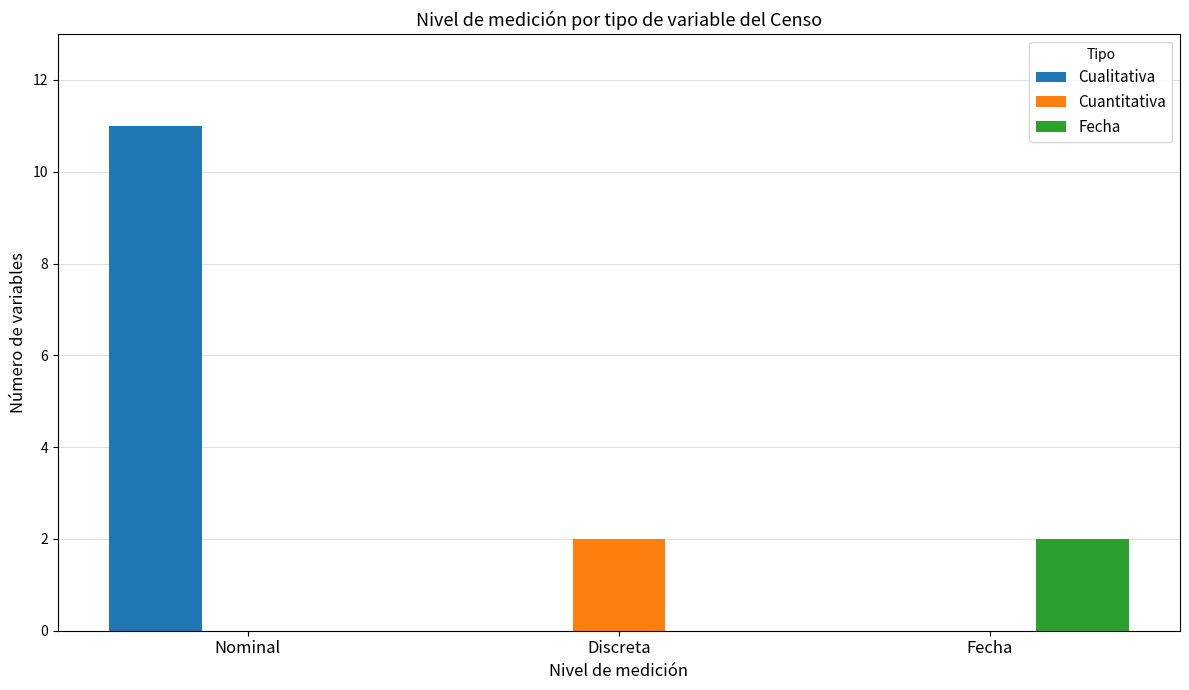

Reading left to right, list all the values displayed in this chart.

Cualitativa: Nominal=11	Discreta=0	Fecha=0
Cuantitativa: Nominal=0	Discreta=2	Fecha=0
Fecha: Nominal=0	Discreta=0	Fecha=2